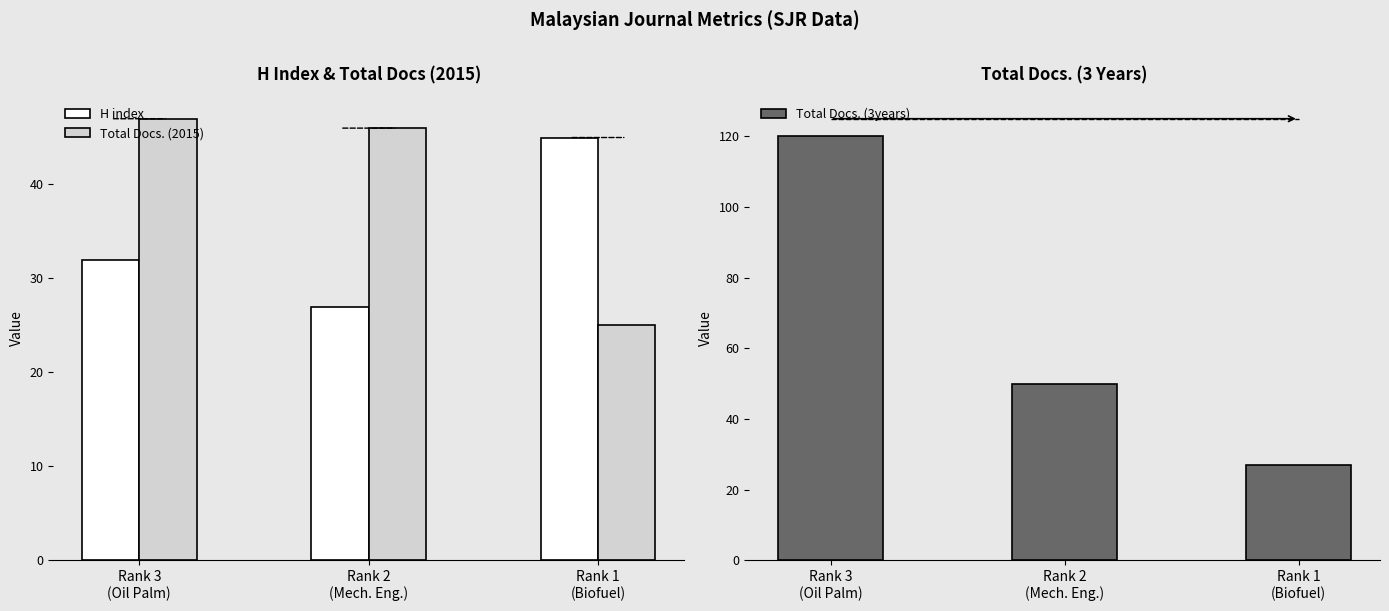

What is the difference between the maximum and minimum values in the Total Docs. (2015) series?

22